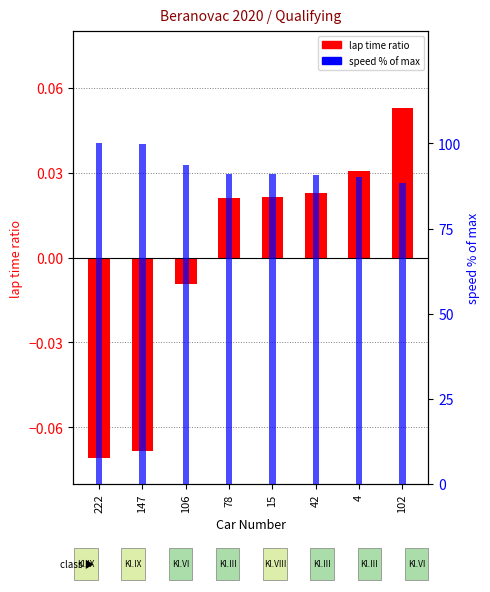

What is the minimum value for lap time ratio?

-0.1